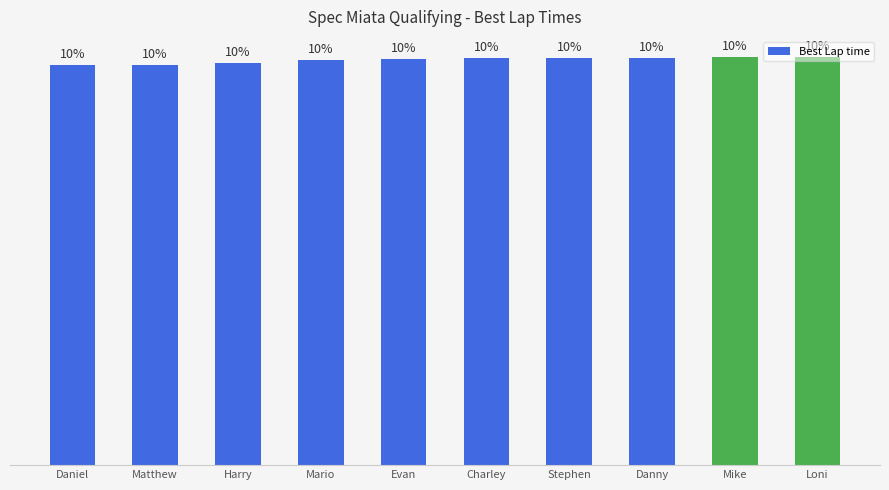

What is the label of the 4th bar from the right?

Stephen